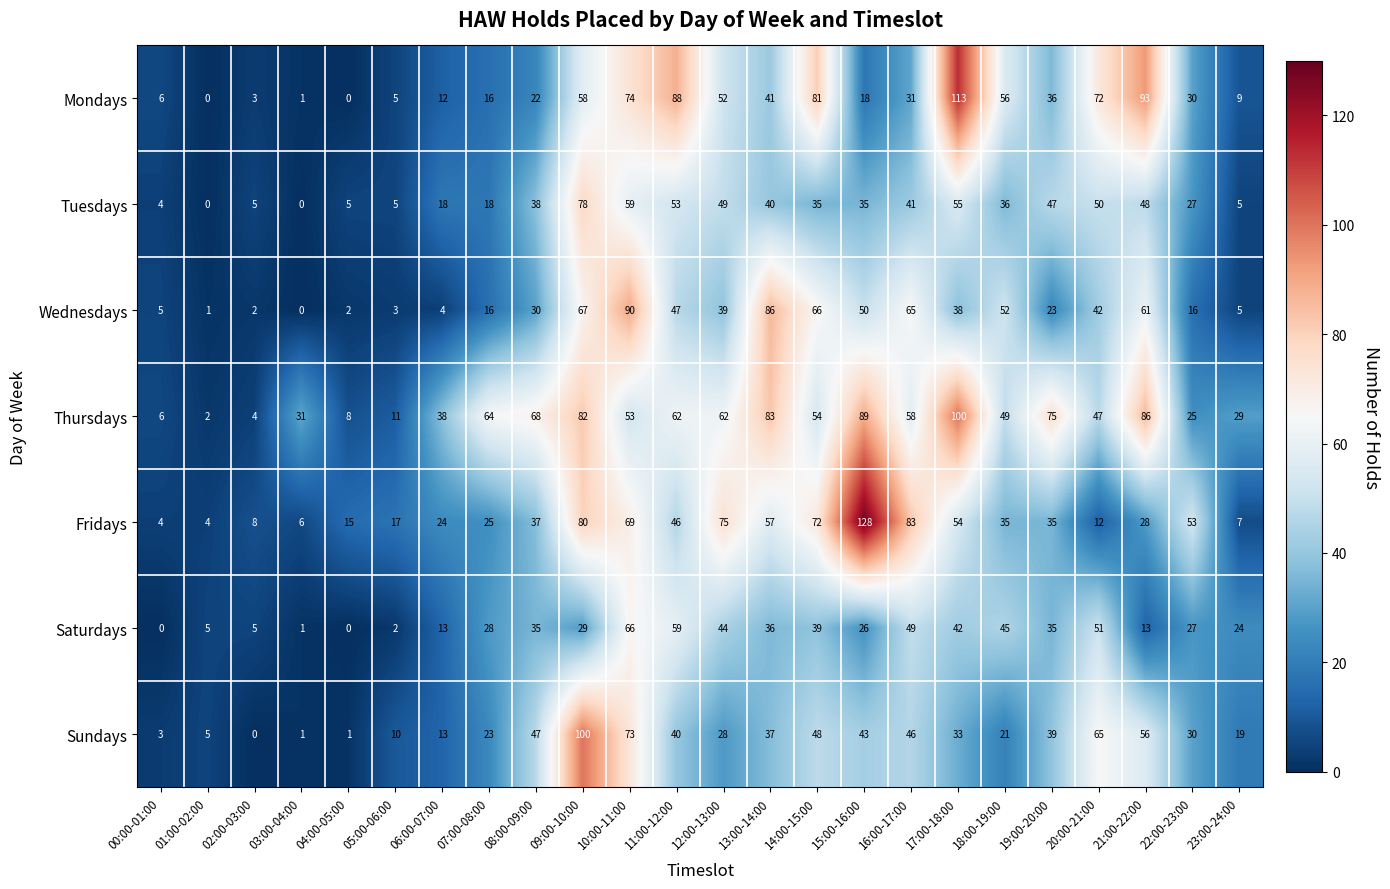

At which category is the sum across all series the highest?

09:00-10:00